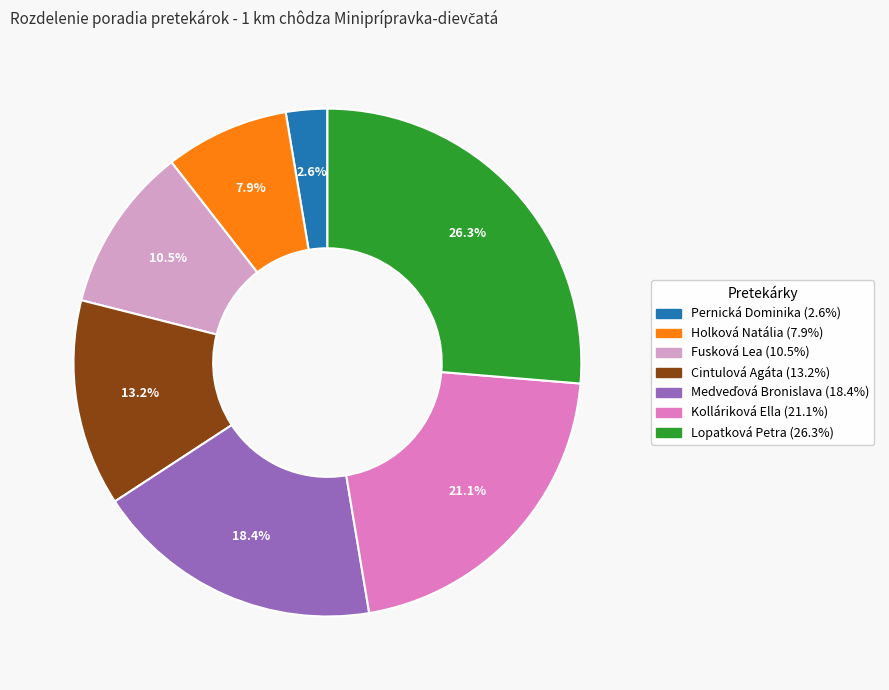

Combined, what portion of the pie is Fusková Lea and Holková Natália?

18.4%